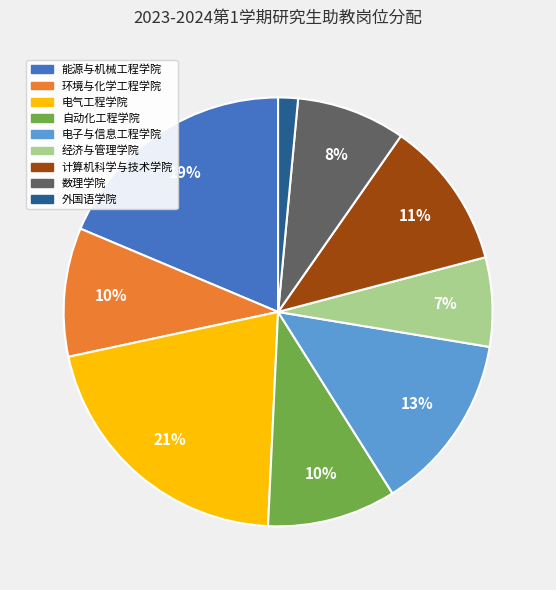

Is it true that 电气工程学院 is 21% of the pie?

True